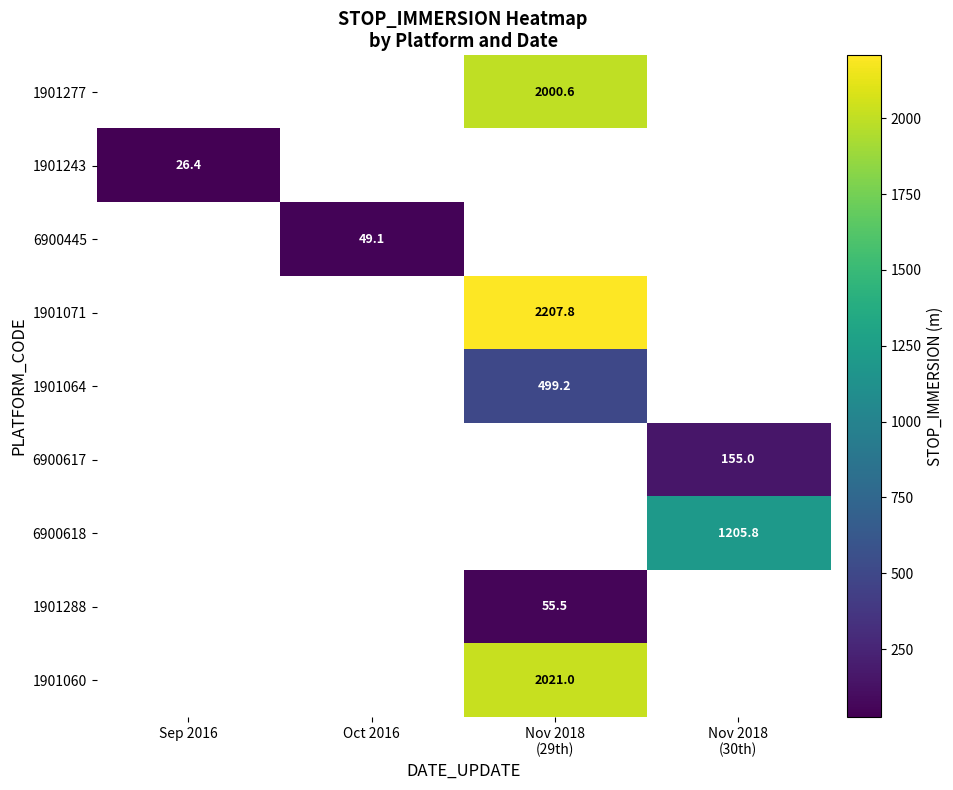

What is the difference between the highest and lowest values at Nov 2018
(29th)?

2152.3